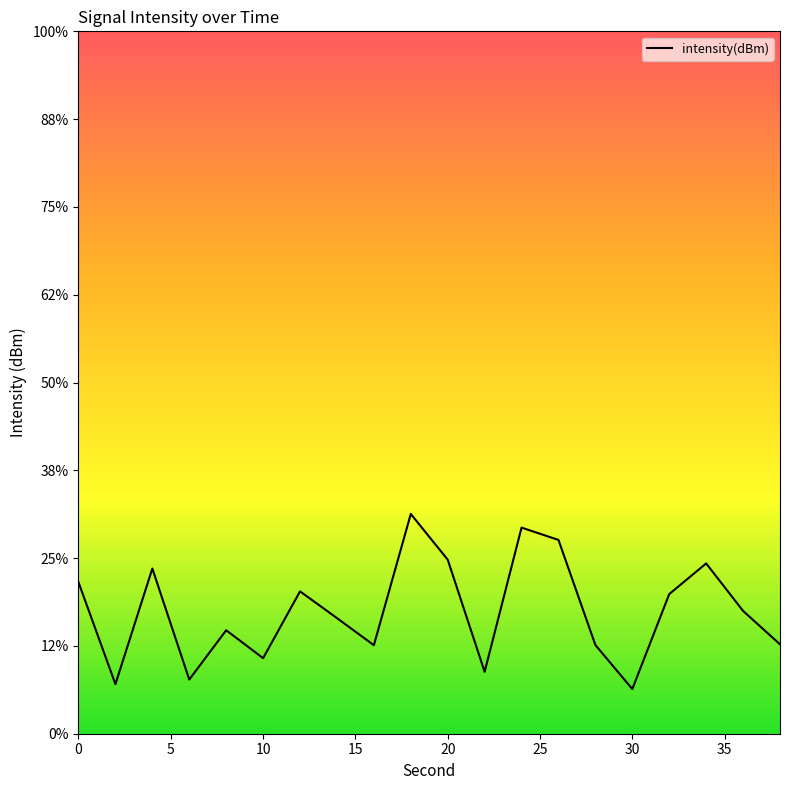

Is this an area chart (filled region under the line)?

No